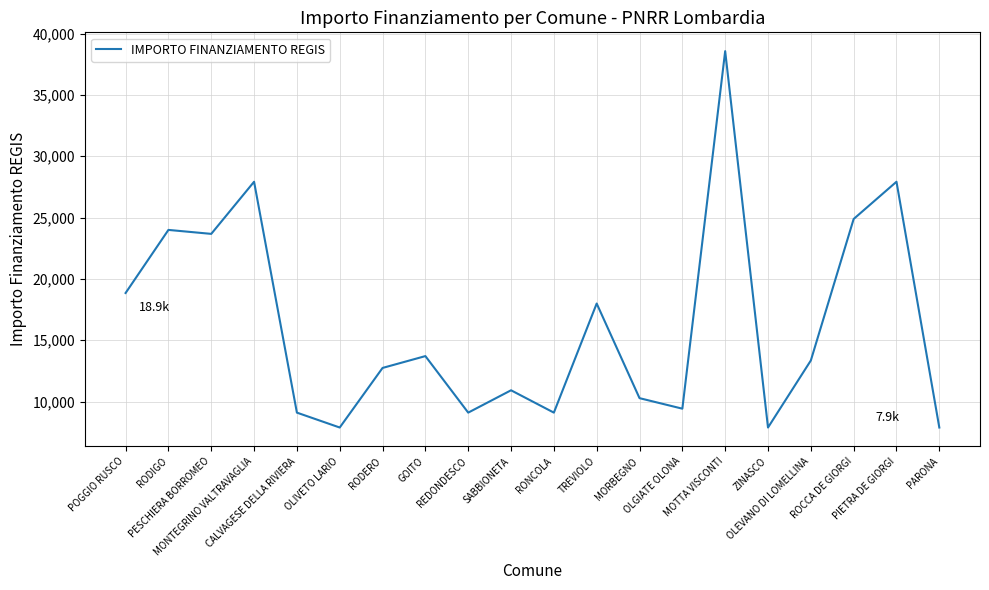

What is the smallest value displayed?

7891